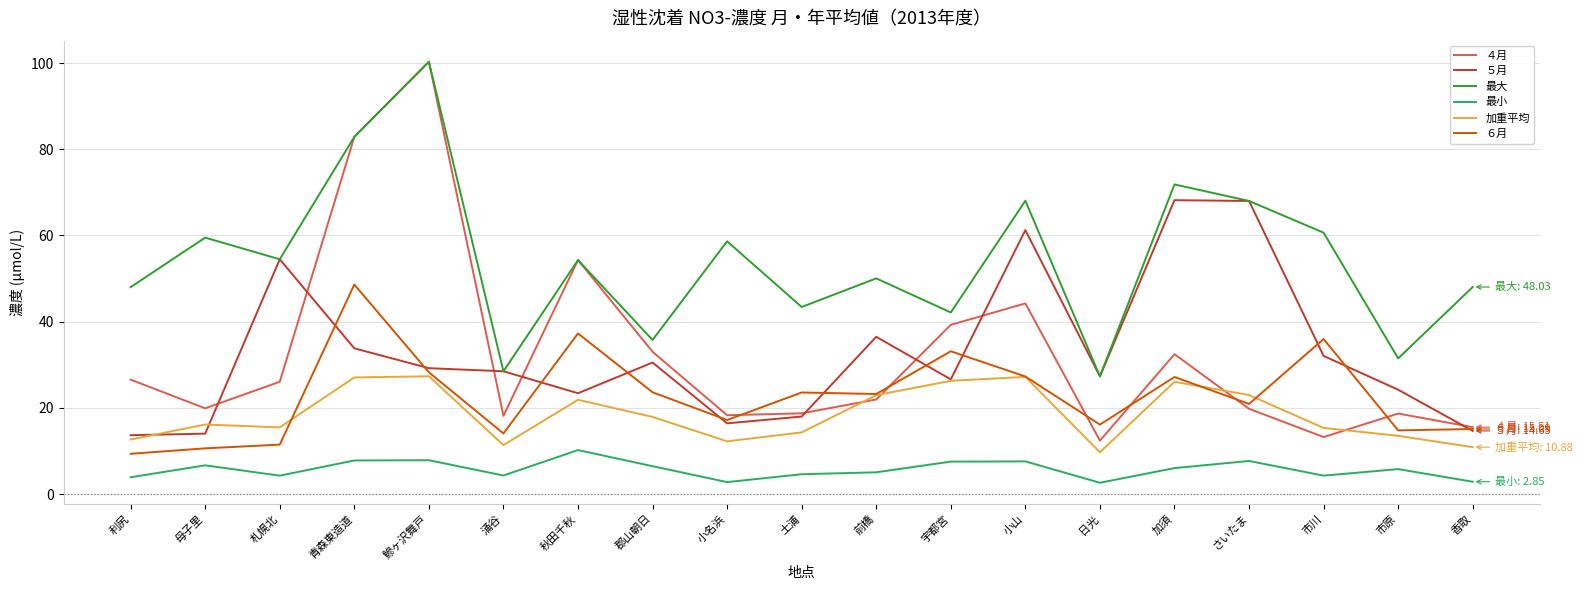

True or false: 加重平均 and 最大 intersect in this chart.

False